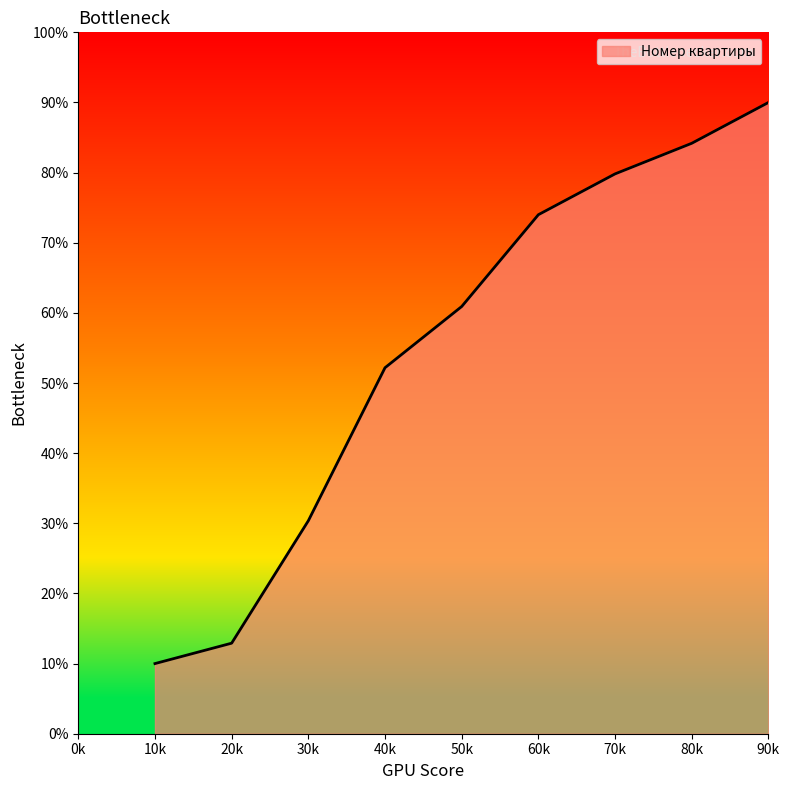

True or false: there are more than 1 points higher than both neighbors.

False